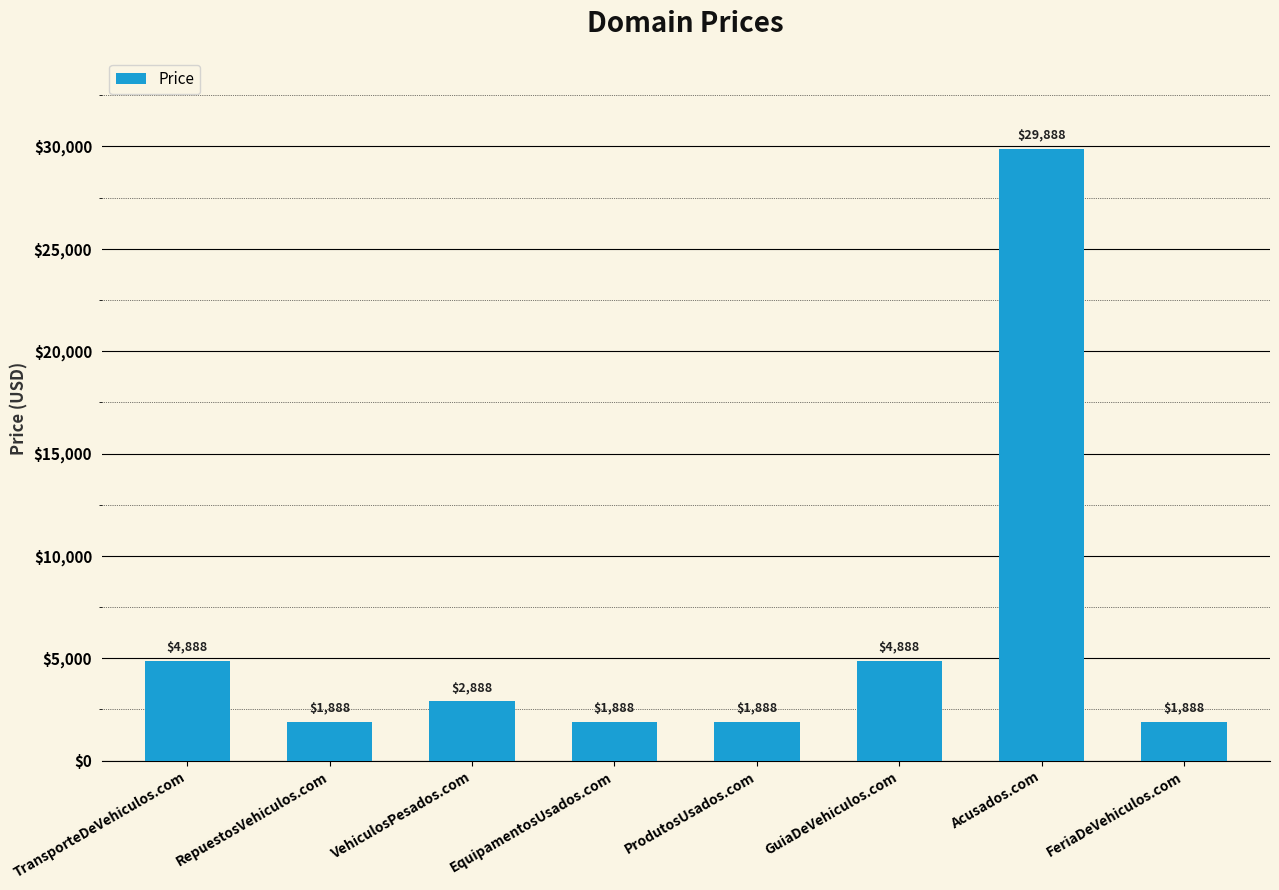

Reading left to right, what are all the values shown in this chart?

TransporteDeVehiculos.com=4888	RepuestosVehiculos.com=1888	VehiculosPesados.com=2888	EquipamentosUsados.com=1888	ProdutosUsados.com=1888	GuiaDeVehiculos.com=4888	Acusados.com=29888	FeriaDeVehiculos.com=1888